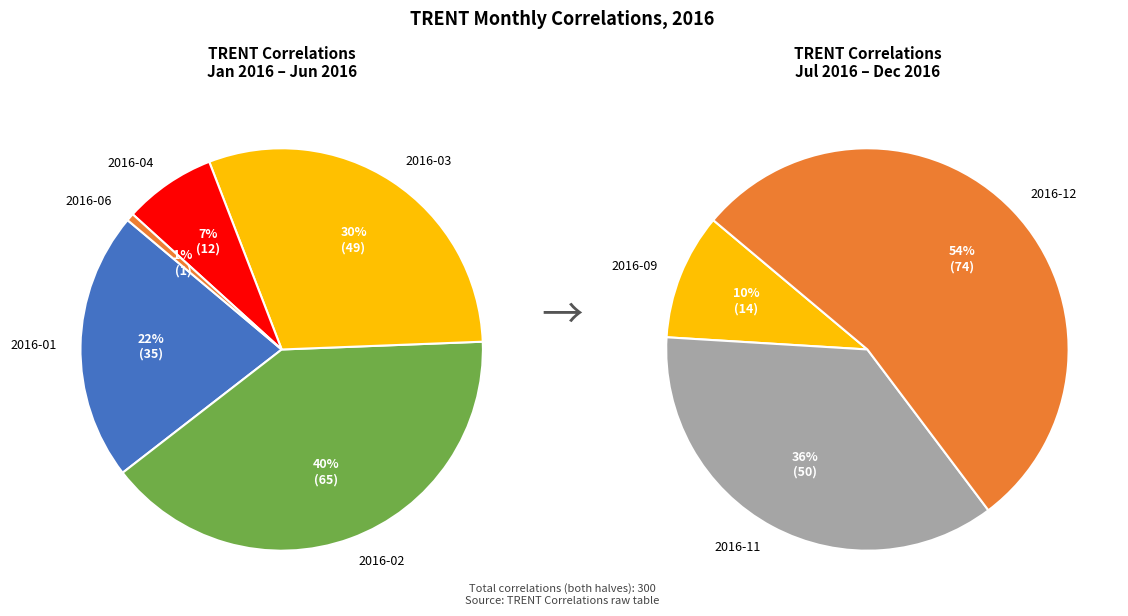

Which has a higher value, 4 or 5?

5